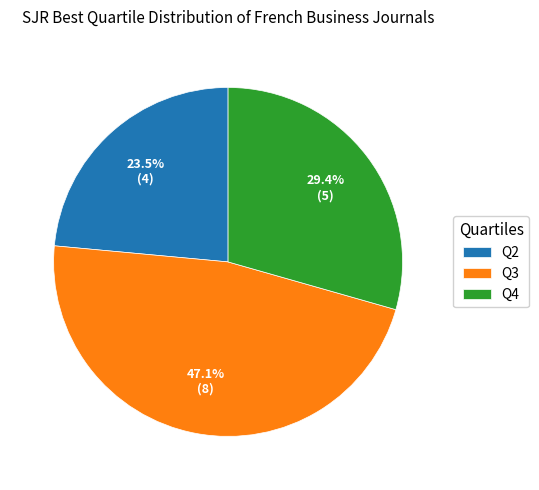

Which slice is the largest?

Q3